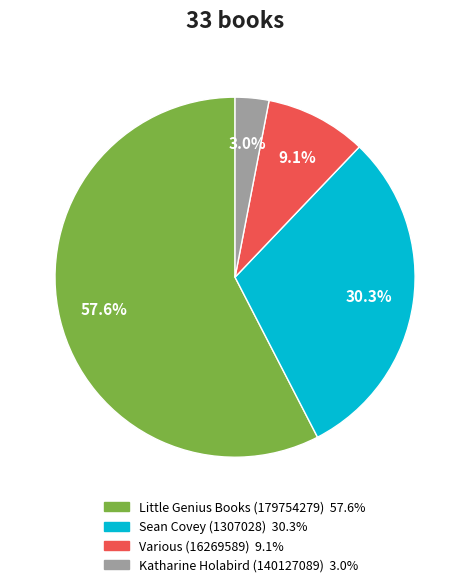

How much of the chart is everything except Various (16269589)?

90.9%